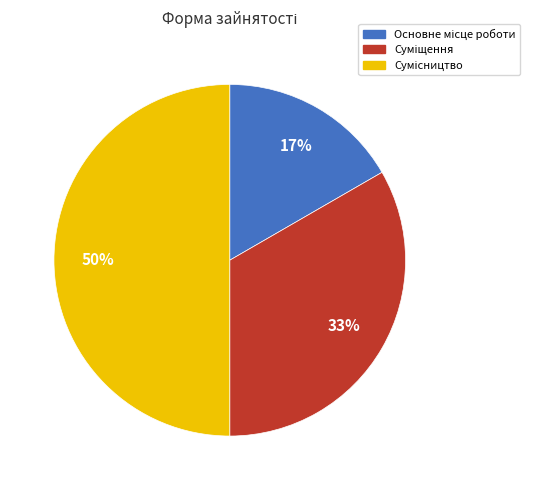

To the nearest percent, what is the average slice percentage?

33%